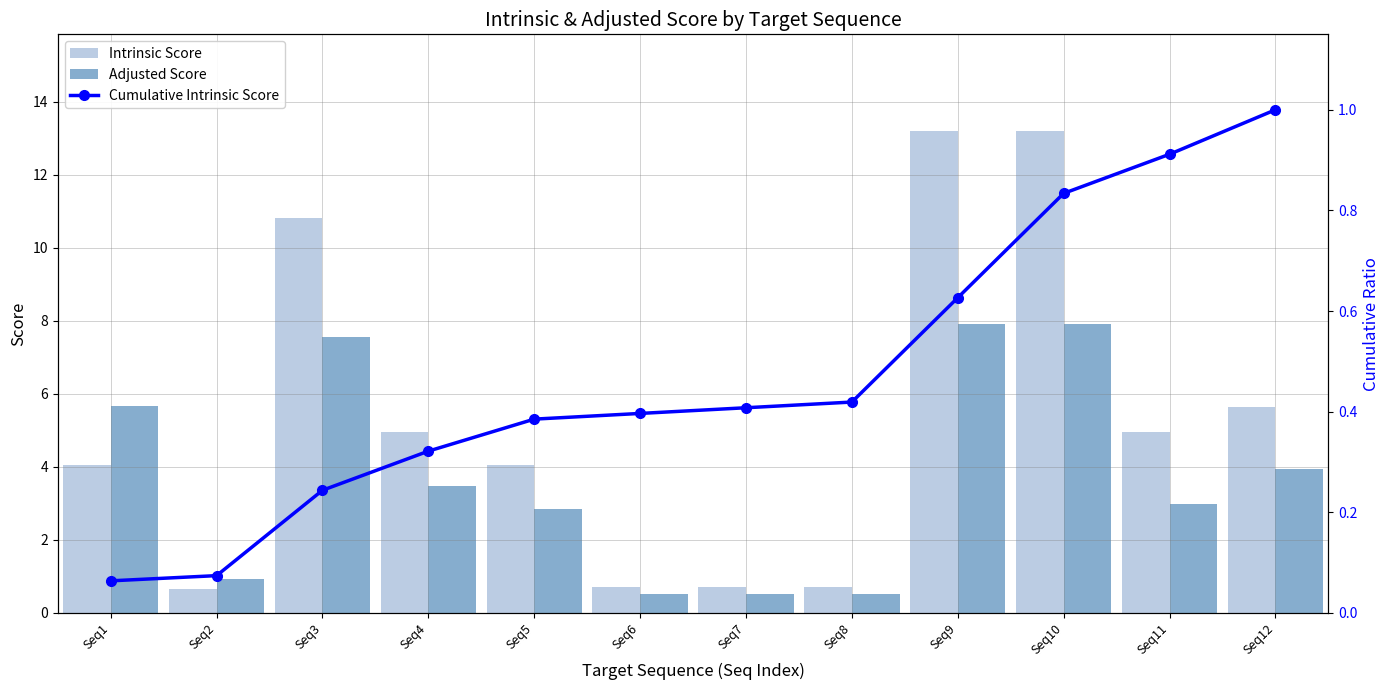

The value of Intrinsic Score at Seq4 is 5.0. True or false?

True